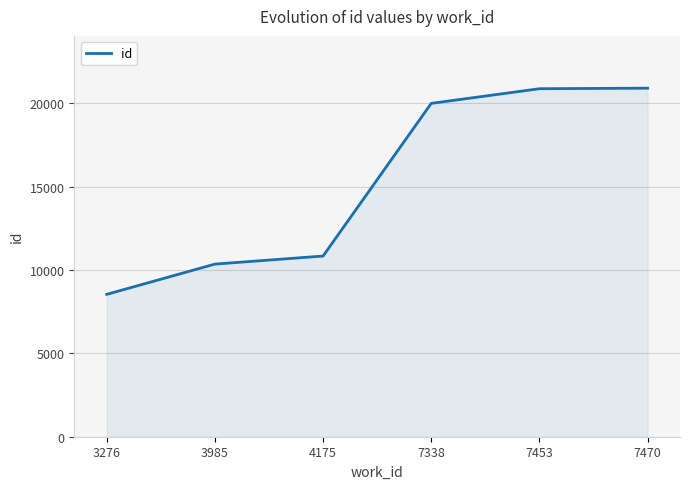

Is it true that the value at 4175 is 4428?

False